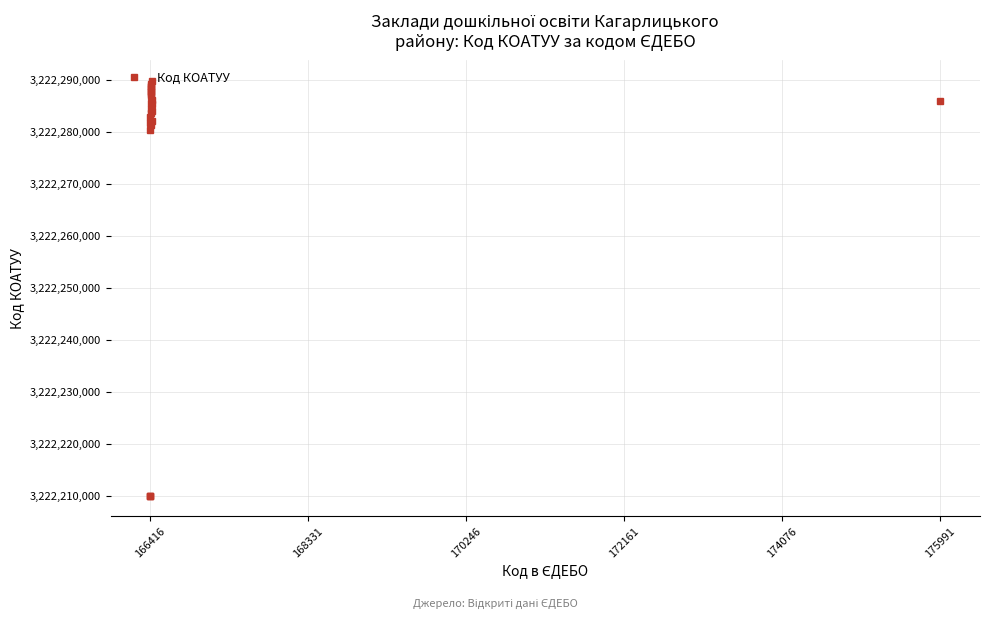

What is the minimum value shown in the chart?

3222210100